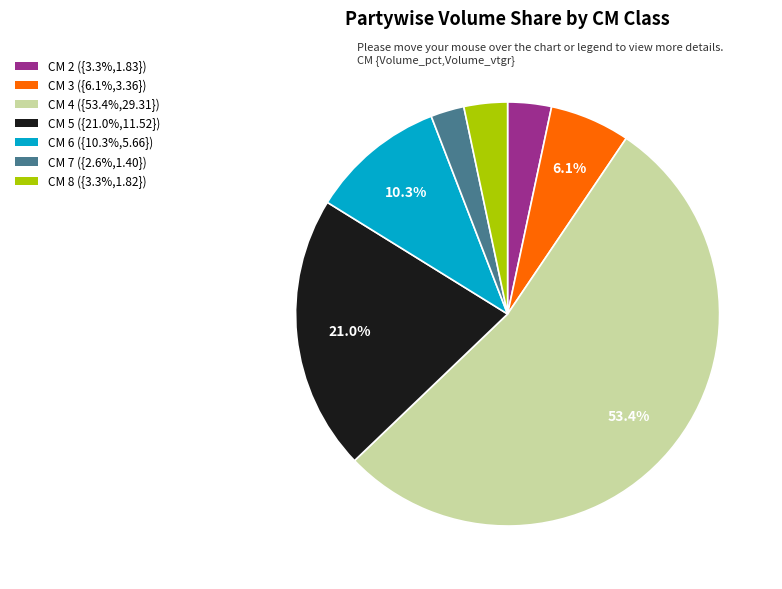

Is there a majority slice in this chart?

Yes